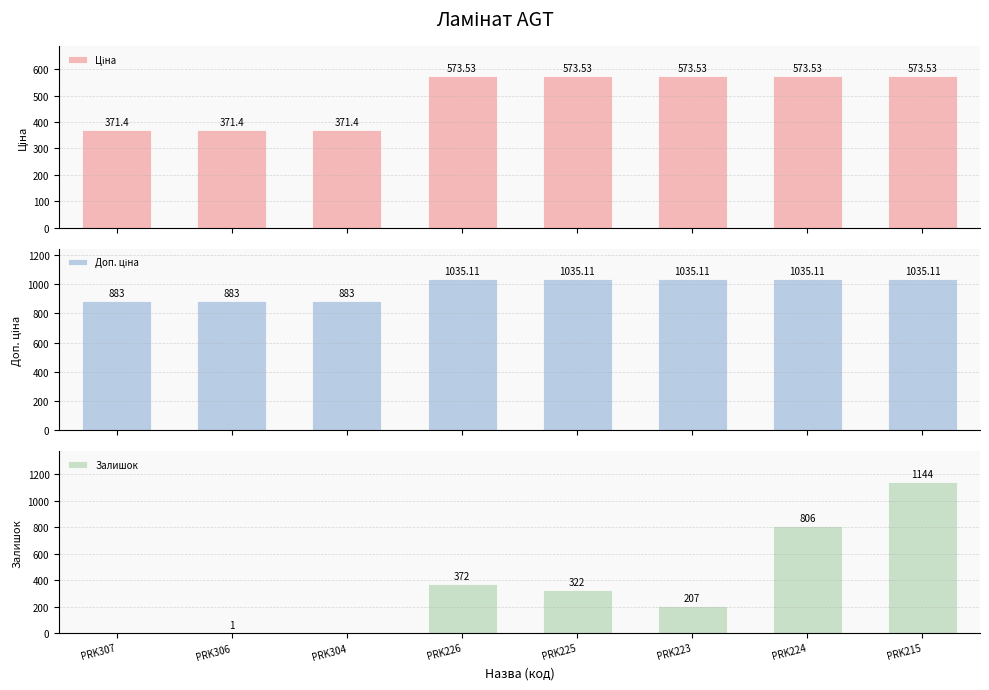

What is the label of the 7th bar from the left?

PRK224